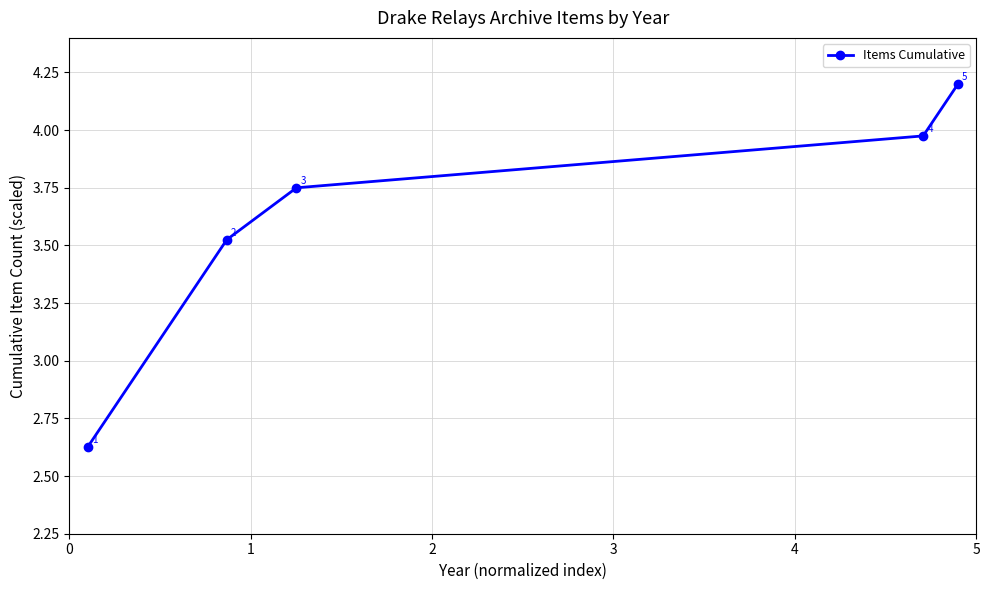

What is the maximum value shown in the chart?

4.2